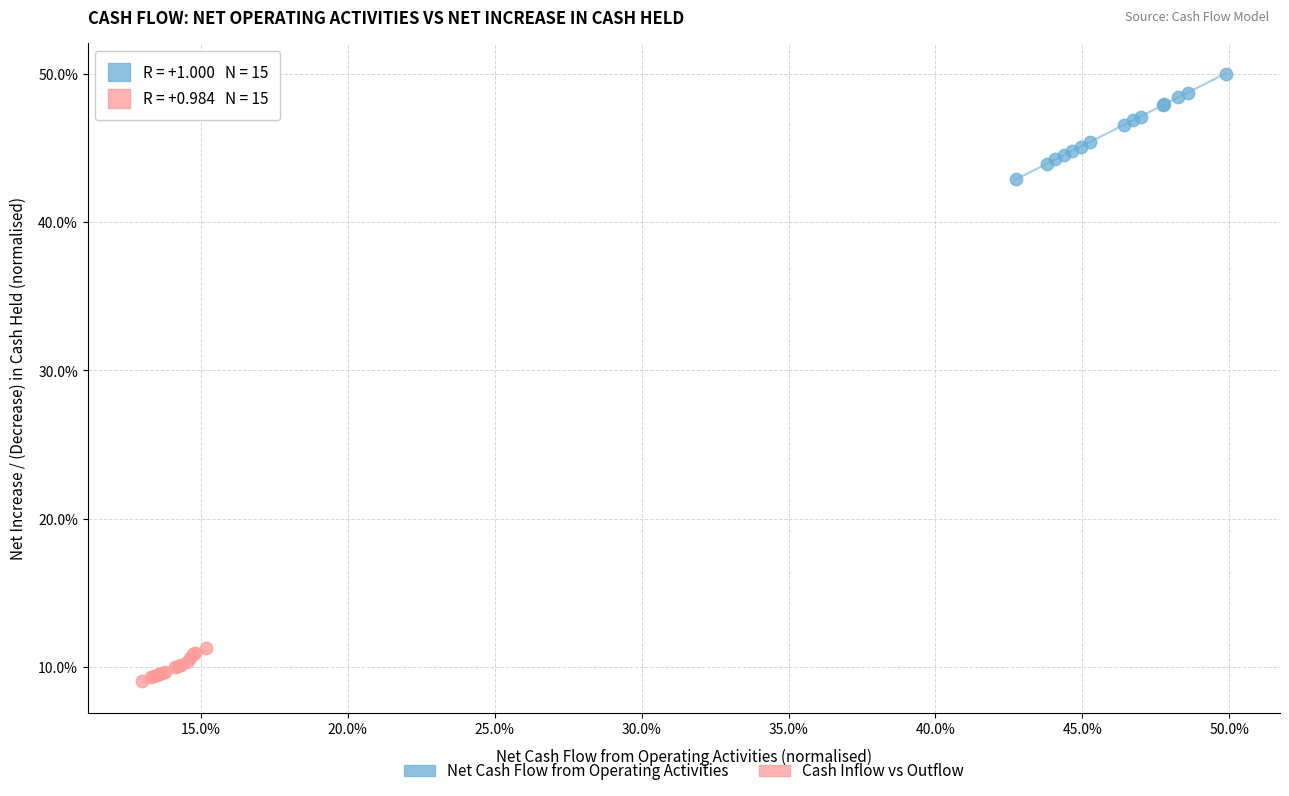

What are all the series names shown in the legend?

Net Cash Flow from Operating Activities, Cash Inflow vs Outflow